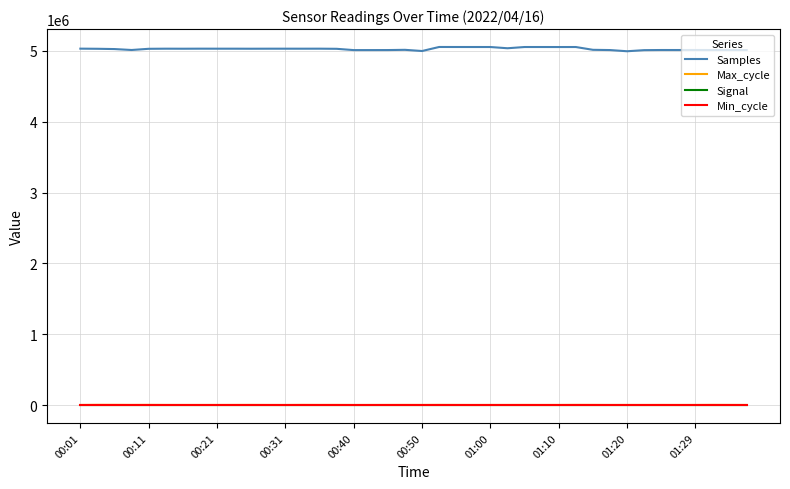

Count the Signal values in the range -70 to -69.

38